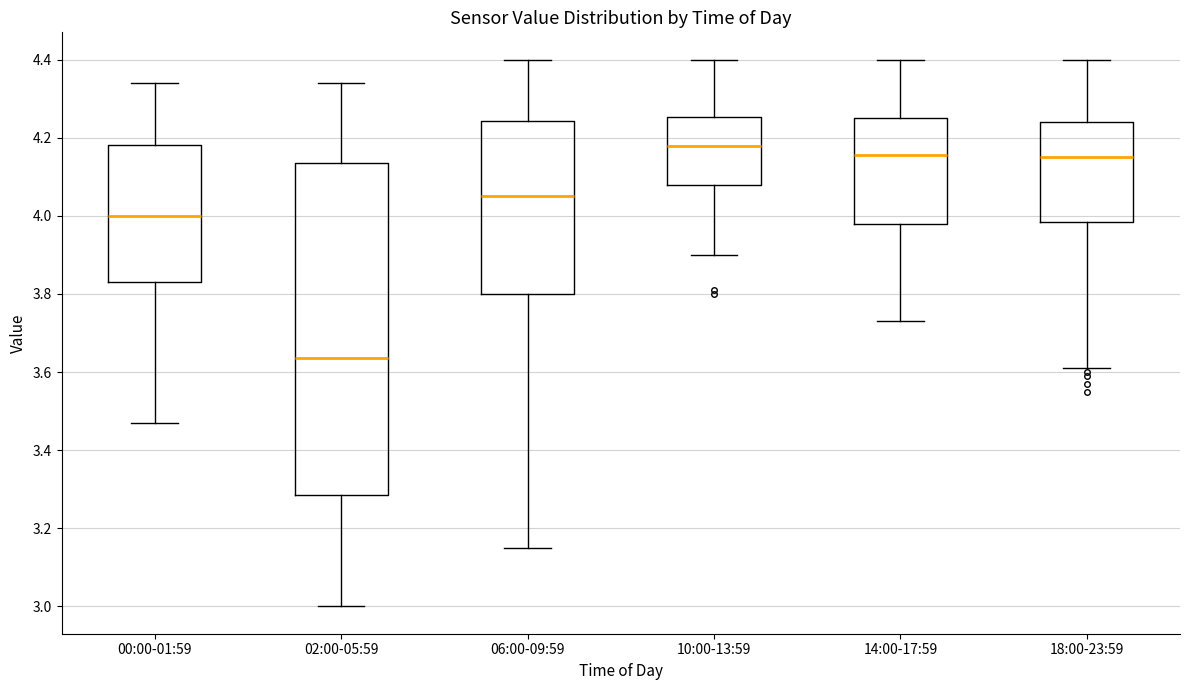

Reading left to right, read every box against the y-axis: the position of its median line, the range the box covers, and the ends of its whiskers. The values are not printed on the chart, so give them approximately, as read against the axis.

00:00-01:59: median 4.00, box 3.84 to 4.18, whiskers 3.48 to 4.34
02:00-05:59: median 3.64, box 3.28 to 4.14, whiskers 3.00 to 4.34
06:00-09:59: median 4.06, box 3.80 to 4.24, whiskers 3.16 to 4.40
10:00-13:59: median 4.18, box 4.08 to 4.26, whiskers 3.90 to 4.40
14:00-17:59: median 4.16, box 3.98 to 4.26, whiskers 3.74 to 4.40
18:00-23:59: median 4.16, box 3.98 to 4.24, whiskers 3.62 to 4.40